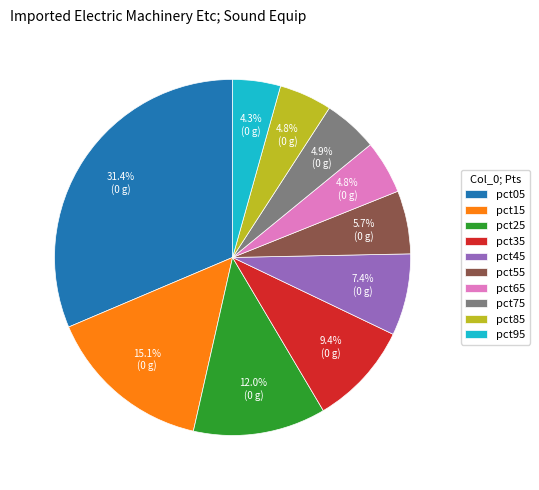

To the nearest percent, what percentage of the pie is pct05?

31%